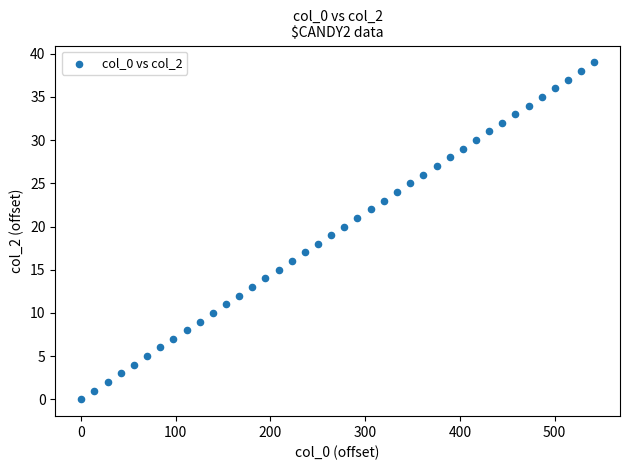

What is the range of Y values (max minus min)?

39